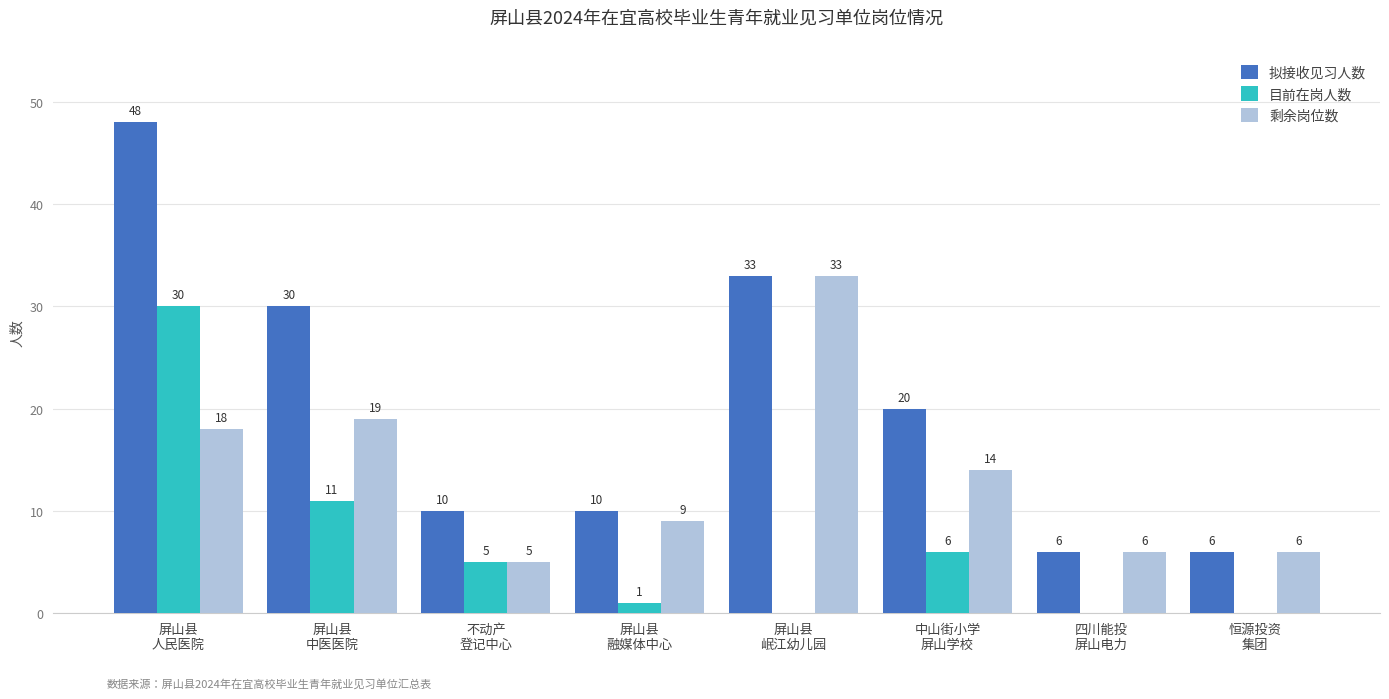

Which series has the largest total across all categories?

拟接收见习人数